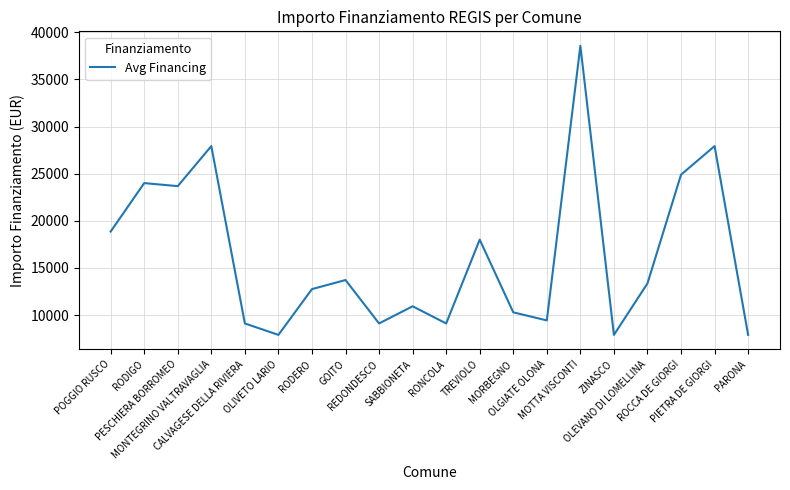

What position from the right is POGGIO RUSCO?

20